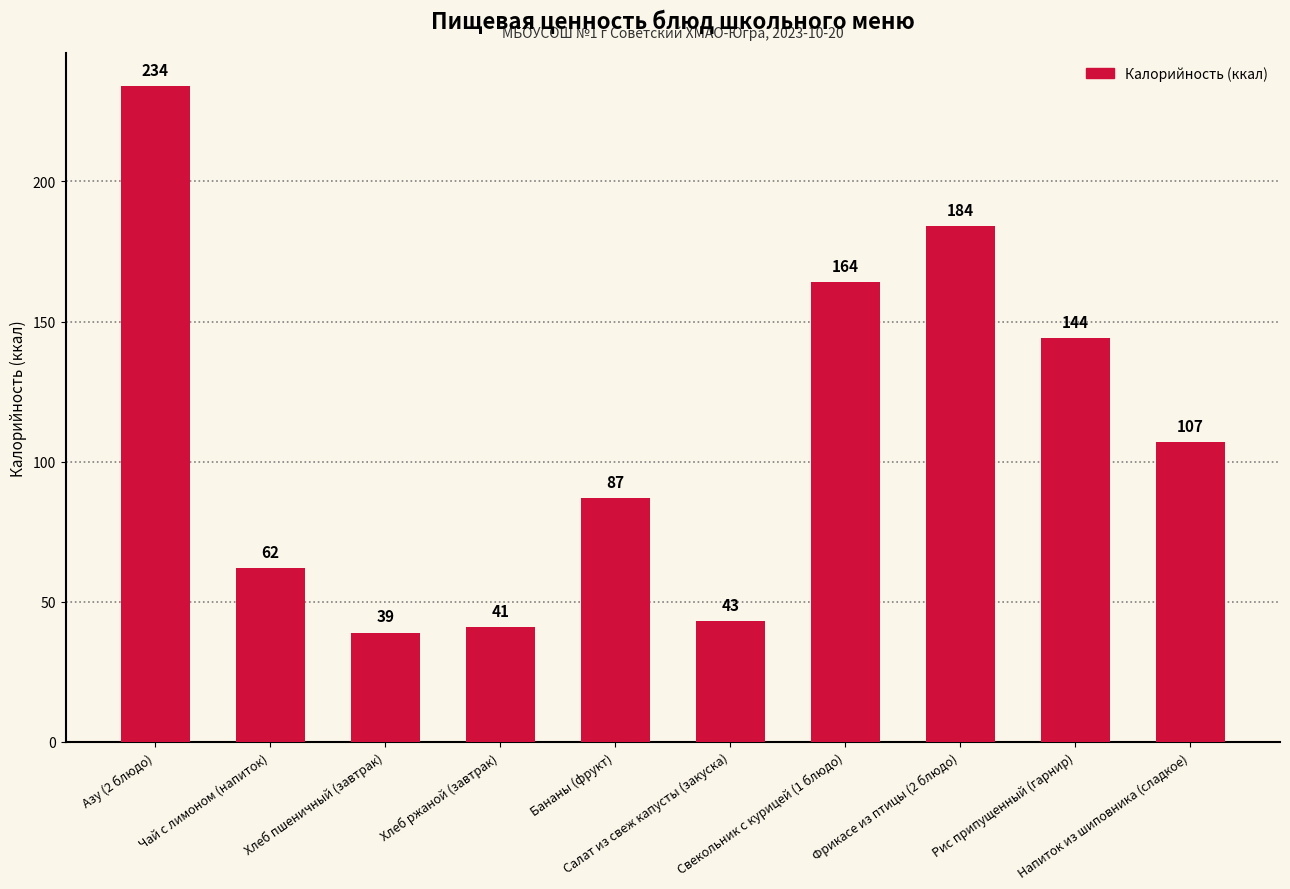

How many categories are shown in the chart?

10